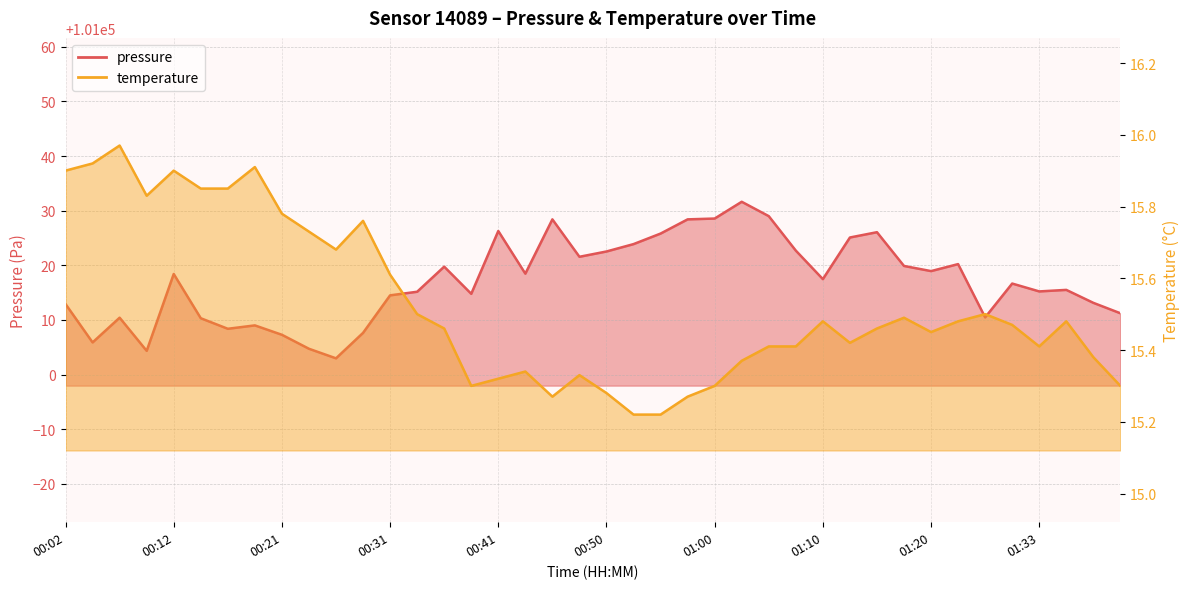

Where is the first local minimum for pressure?

00:04